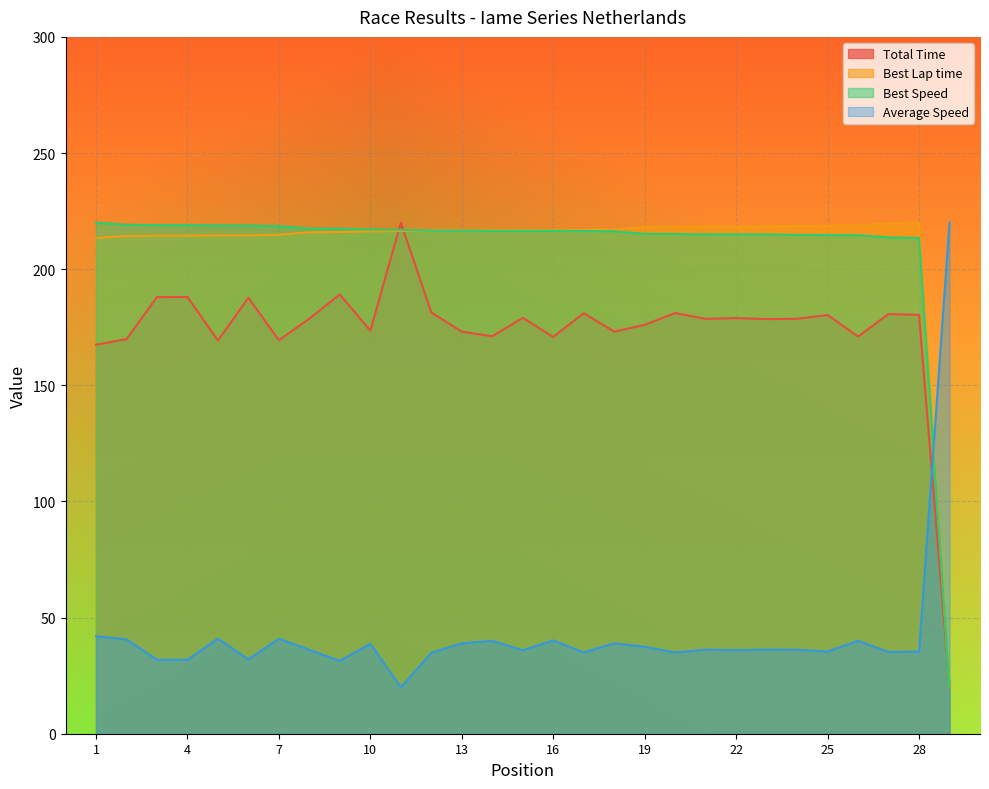

How many interior local valleys does the Total Time series have?

9